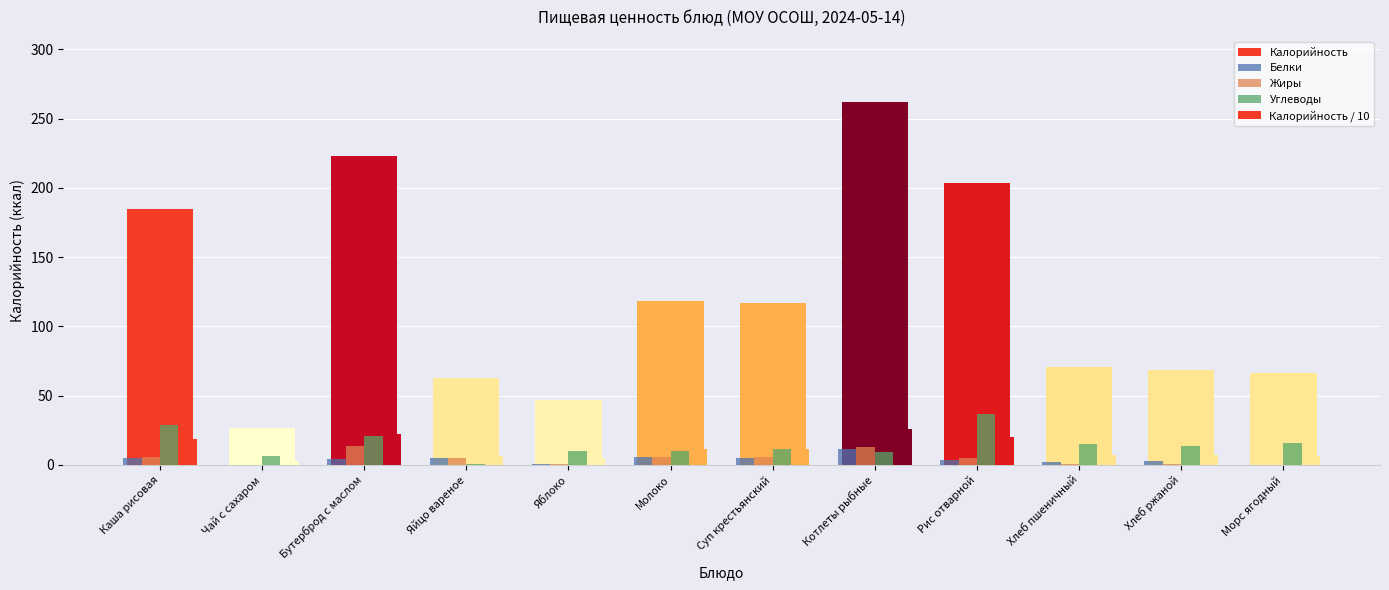

Are the bars grouped side by side (vs. stacked)?

Yes